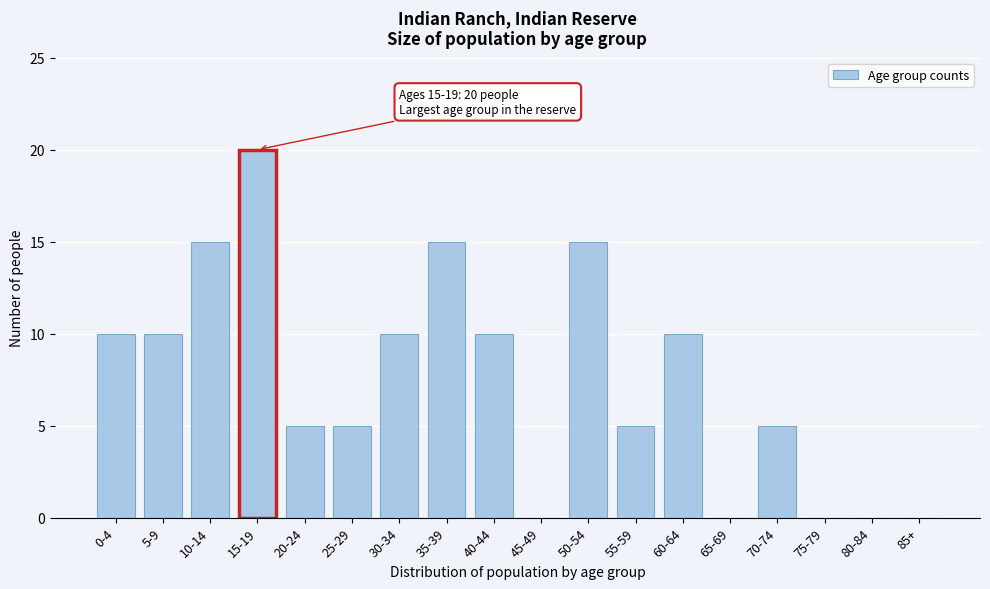

Reading left to right, transcribe all the data shown in this chart.

0-4=10	5-9=10	10-14=15	15-19=20	20-24=5	25-29=5	30-34=10	35-39=15	40-44=10	45-49=0	50-54=15	55-59=5	60-64=10	65-69=0	70-74=5	75-79=0	80-84=0	85+=0